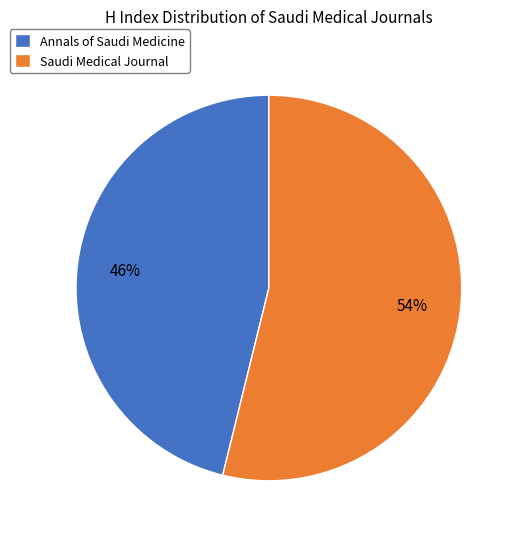

What is the largest slice in the pie chart?

Saudi Medical Journal